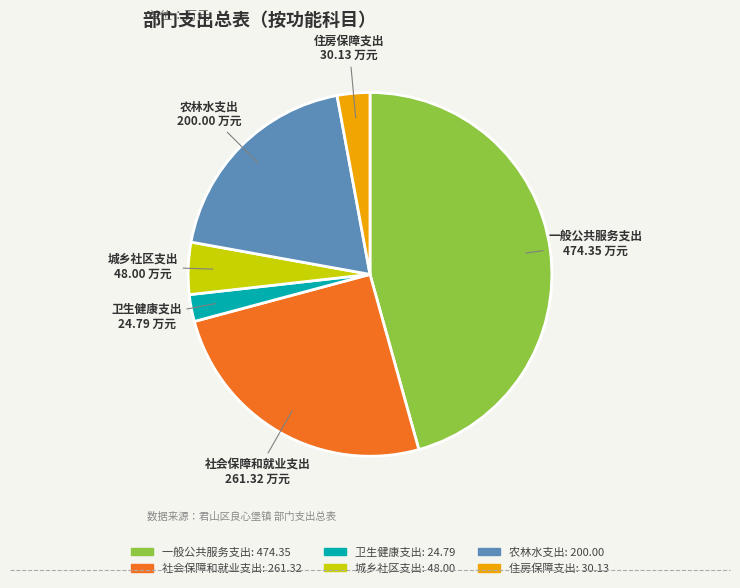

Is the sum of 城乡社区支出 and 社会保障和就业支出 greater than half?

No